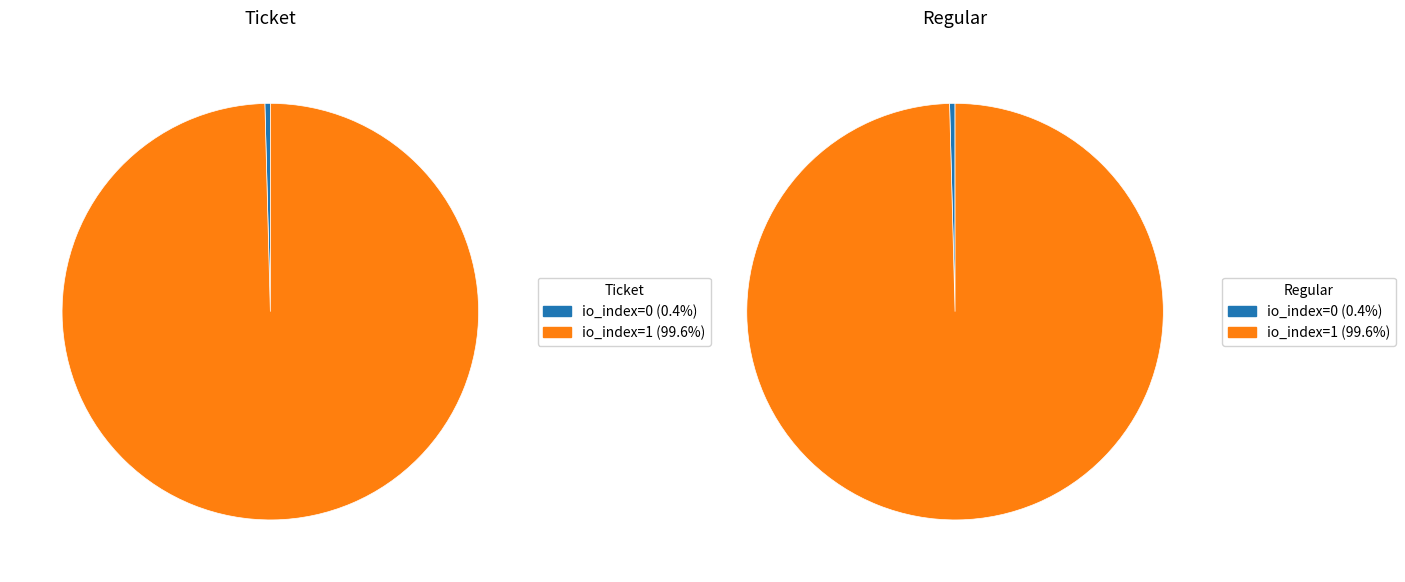

How many slices are in this pie chart?

2